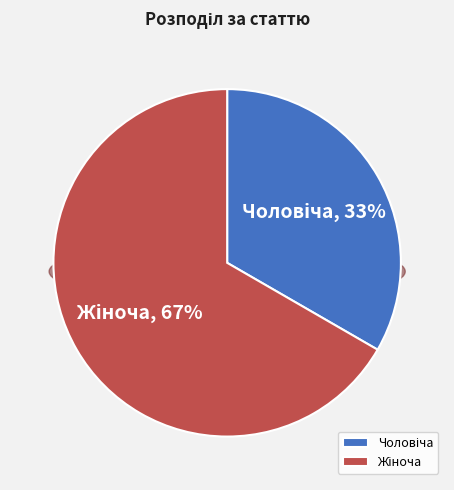

Combined, what portion of the pie is Чоловіча and Жіноча?

100.0%